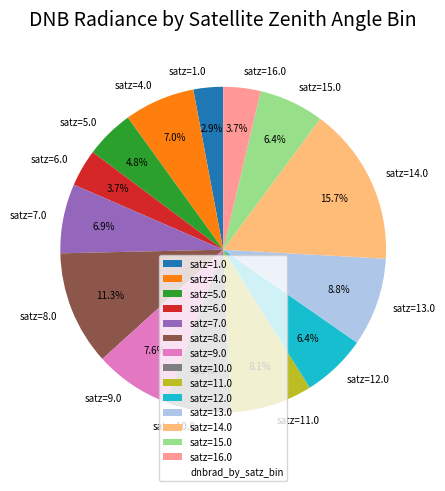

Count the number of slices in the pie.

14